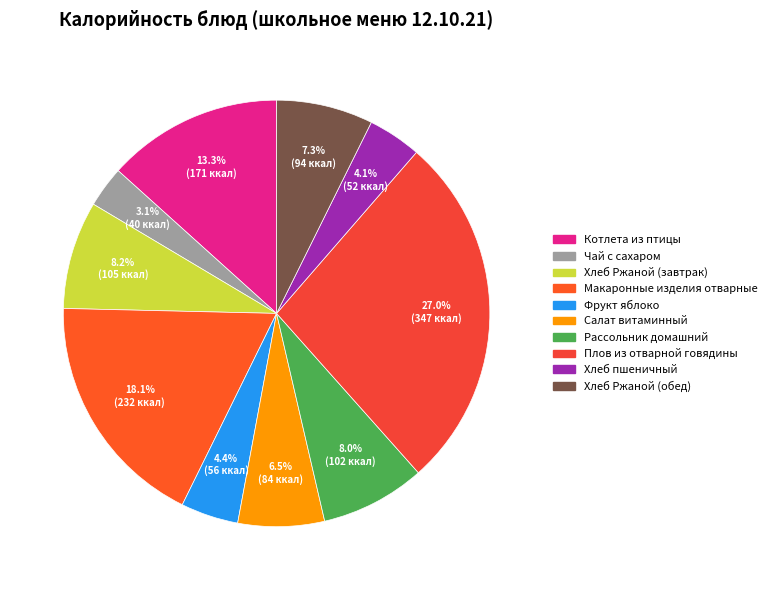

How many slices are in this pie chart?

10